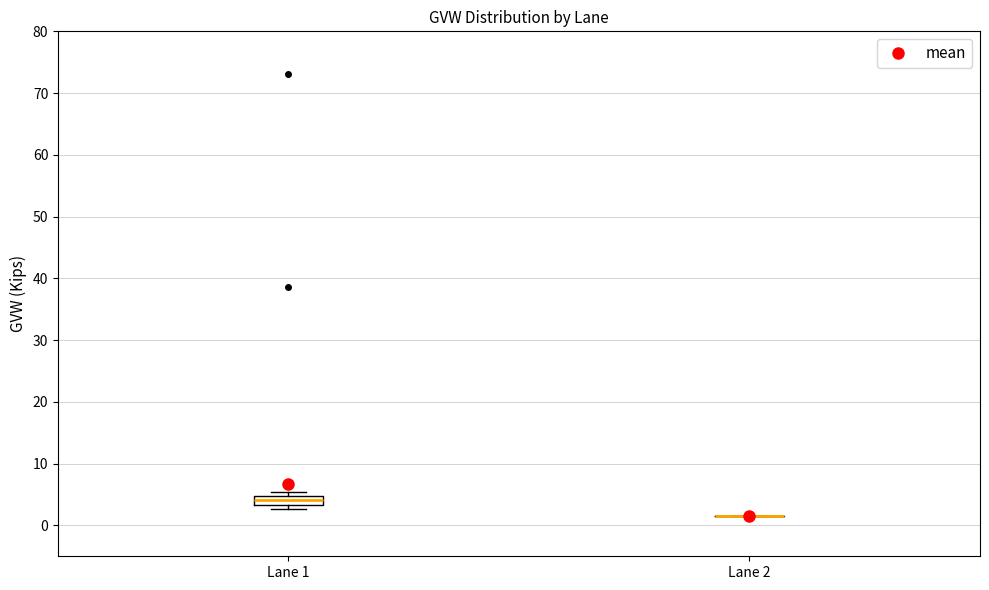

Comparing the boxes themselves (not the whiskers), which one is the tallest?

Lane 1